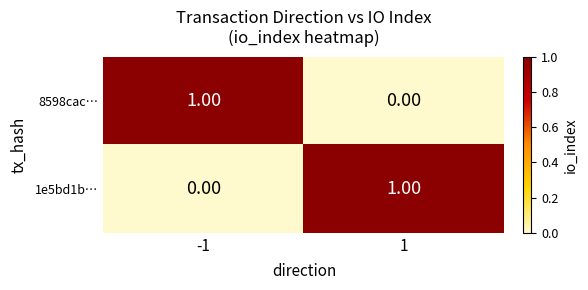

At how many categories does at least one series exceed 0?

2